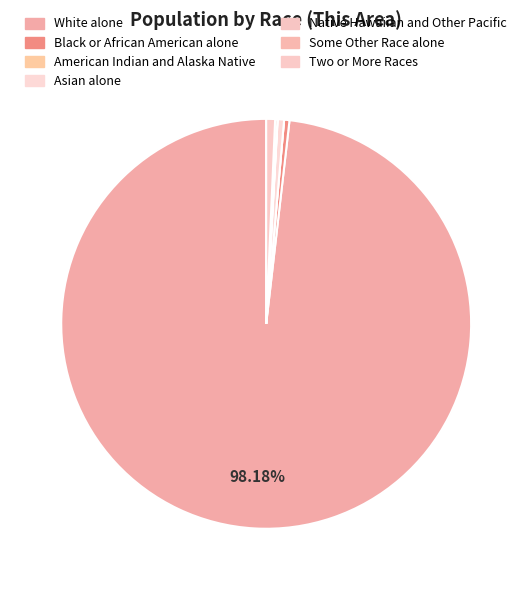

What is the smallest slice in the pie chart?

American Indian and Alaska Native